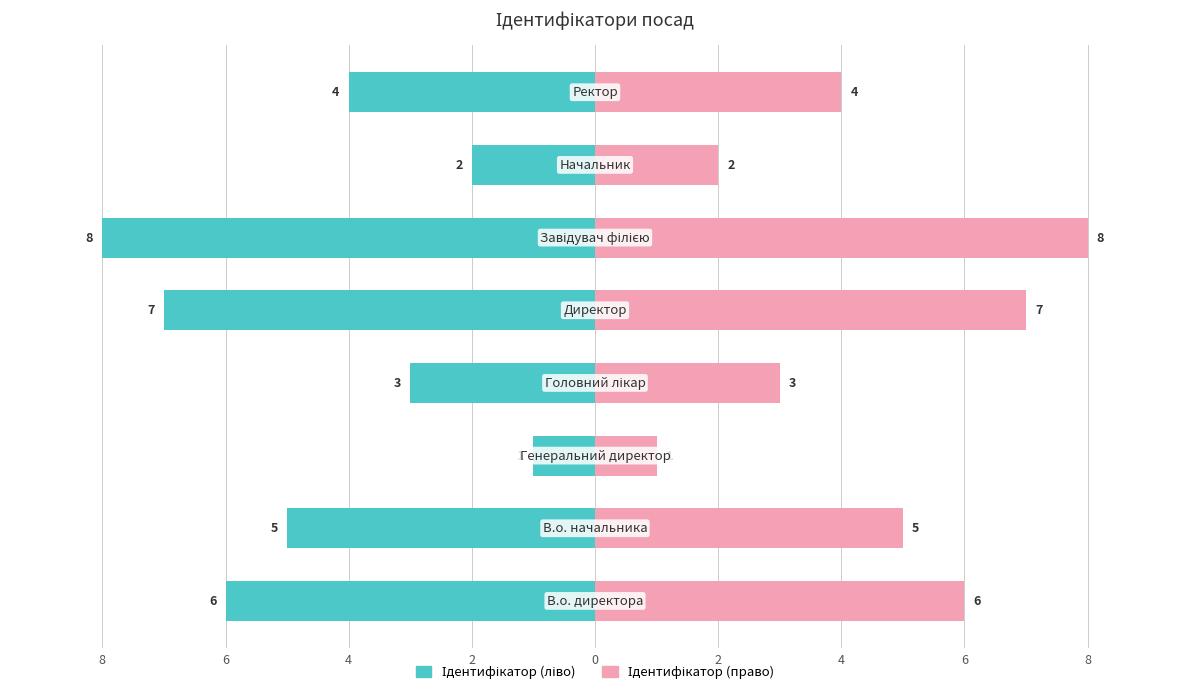

What is the value of the Ідентифікатор (ліво) bar at the 2nd from the left?

-5